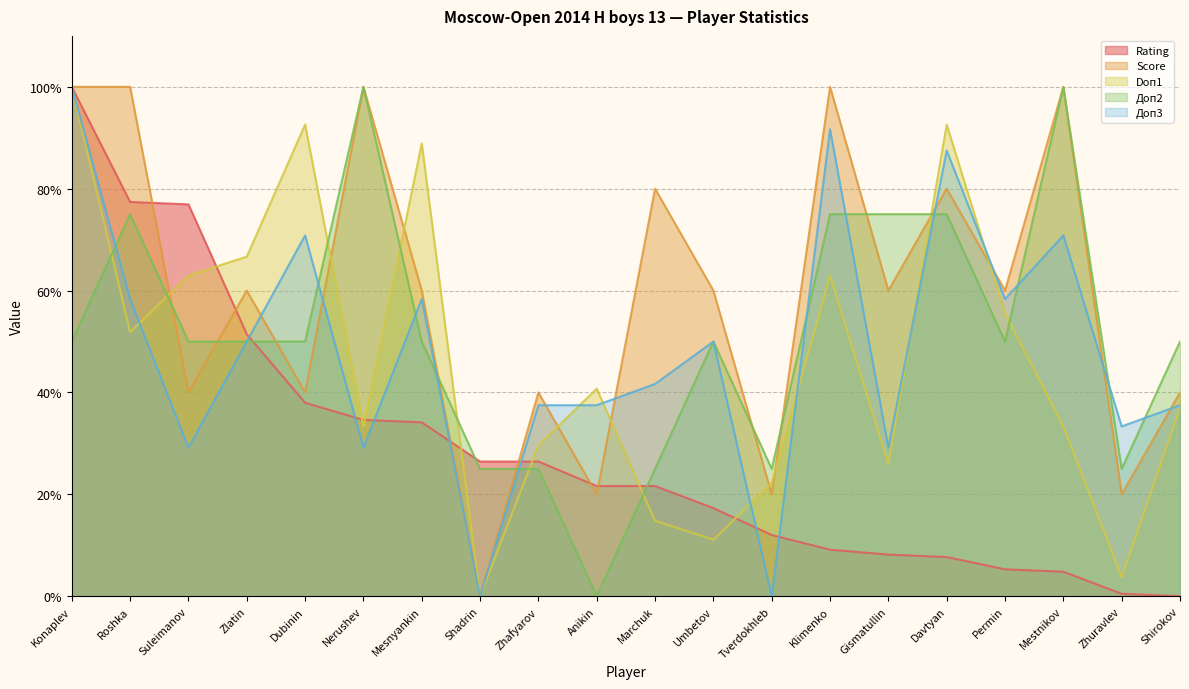

In Доп2, how many points are lower than both neighbors (excluding endpoints)?

4